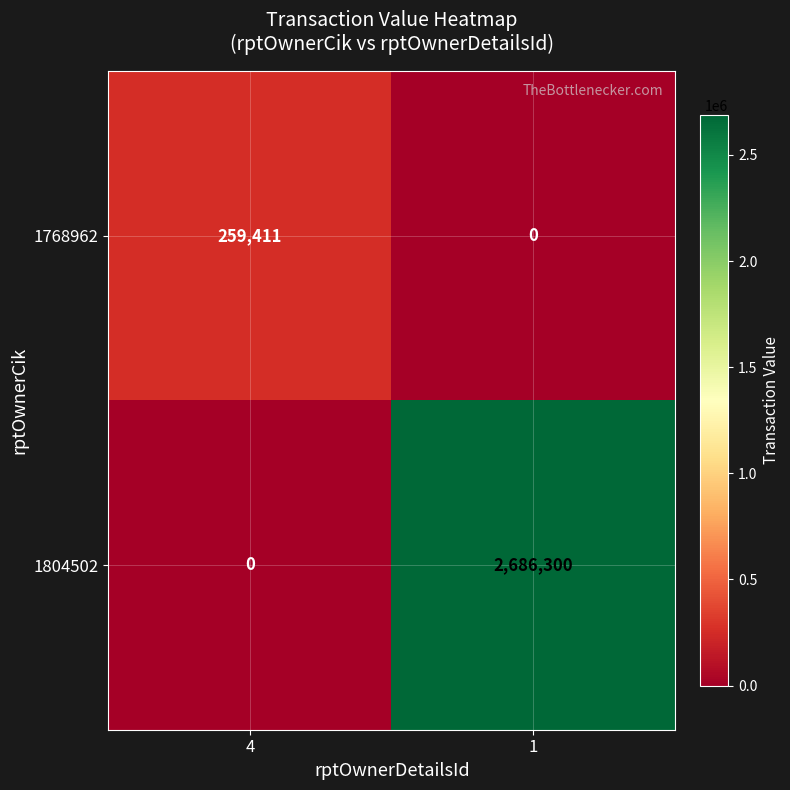

What value does the 1768962 series have at 4, to the nearest 100?

259400